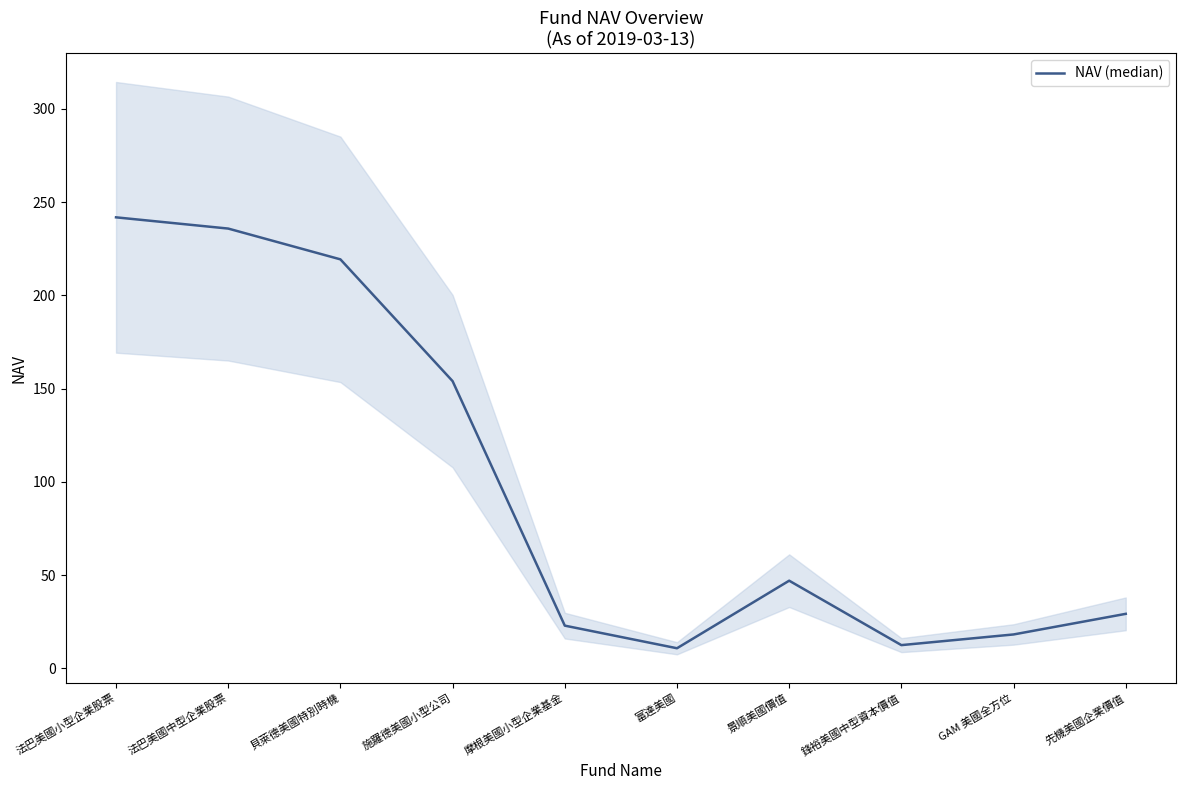

What is the label of the 10th point from the left?

先機美國企業價值